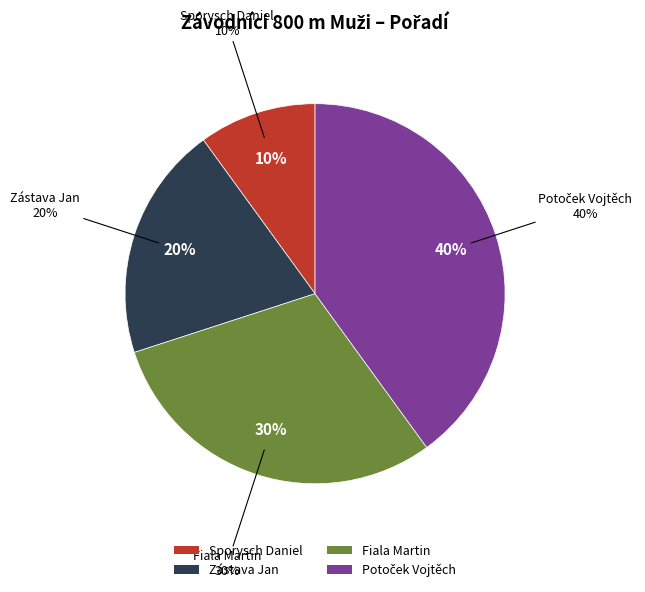

Count the number of slices in the pie.

4